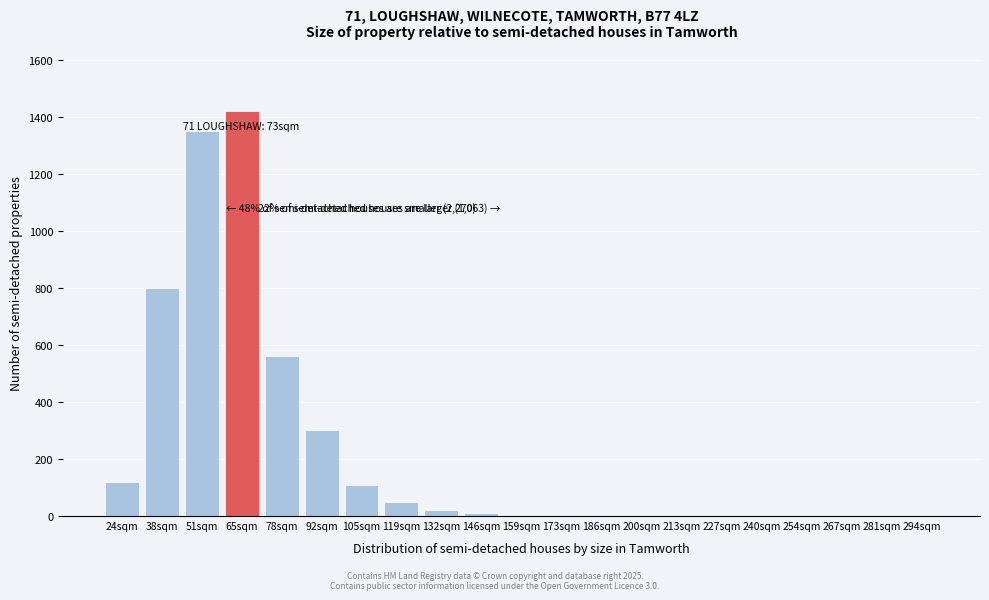

What is the greatest value displayed?

1420